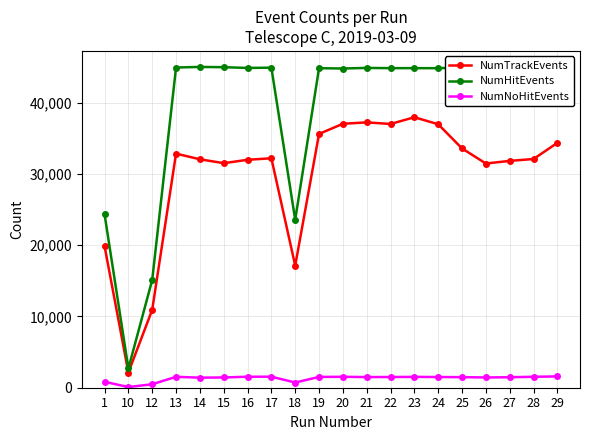

At which category does NumTrackEvents reach its first local peak?

13